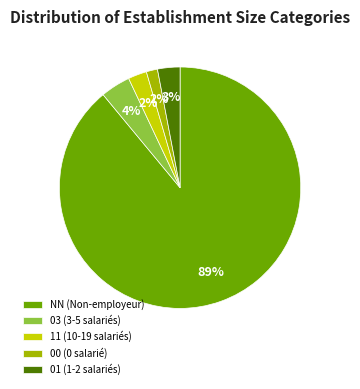

To the nearest percent, what is the average slice percentage?

20%